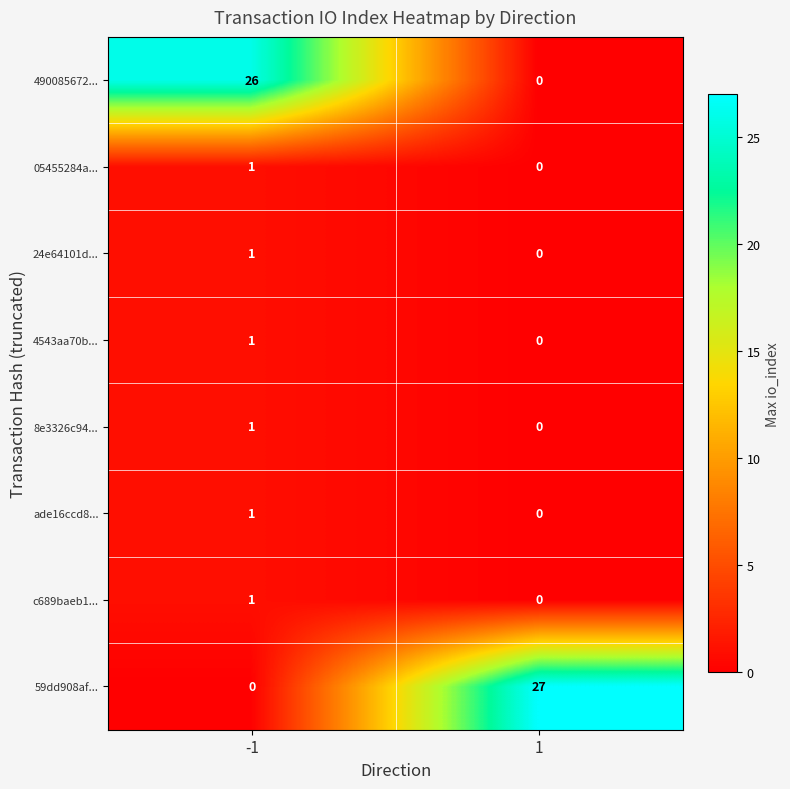

List the labels in order of 4543aa70b... value, smallest first.

1, -1